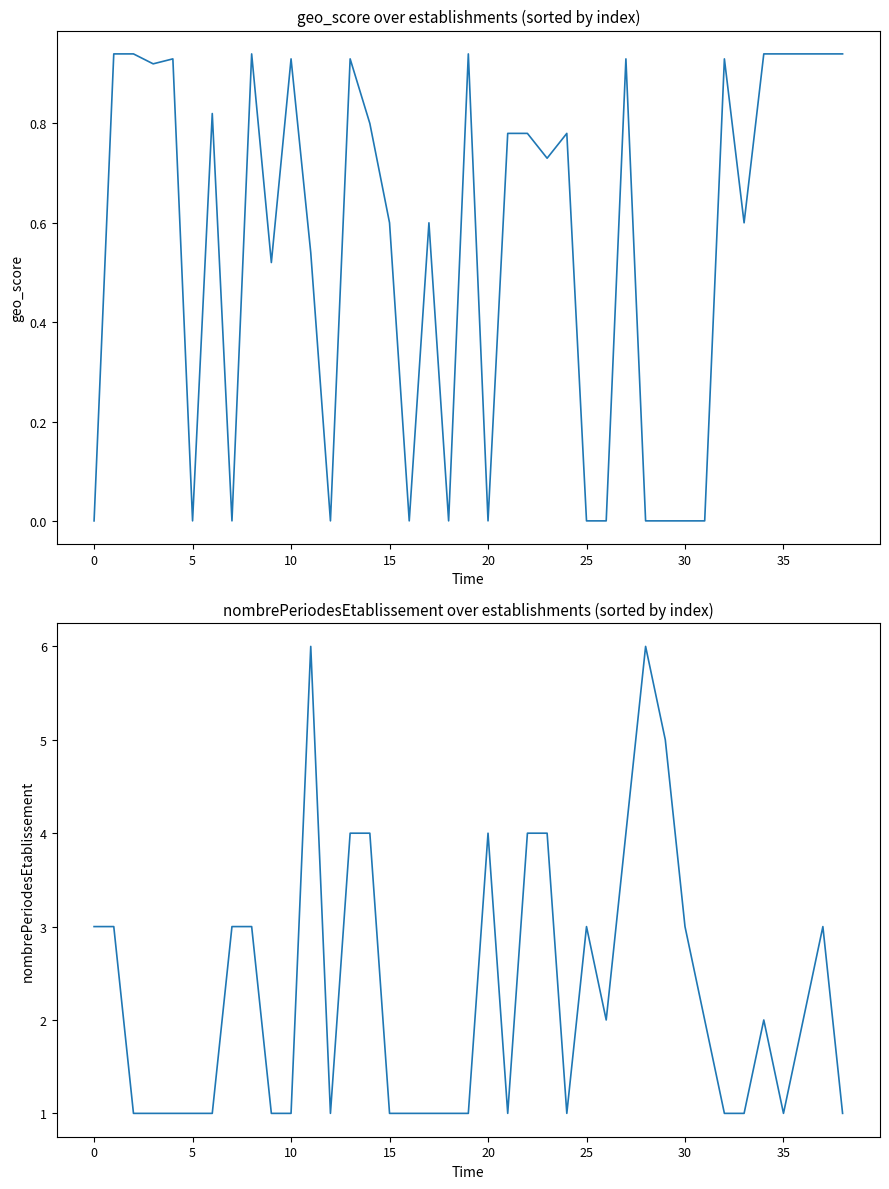

How many values in the geo_score series exceed 0?

26